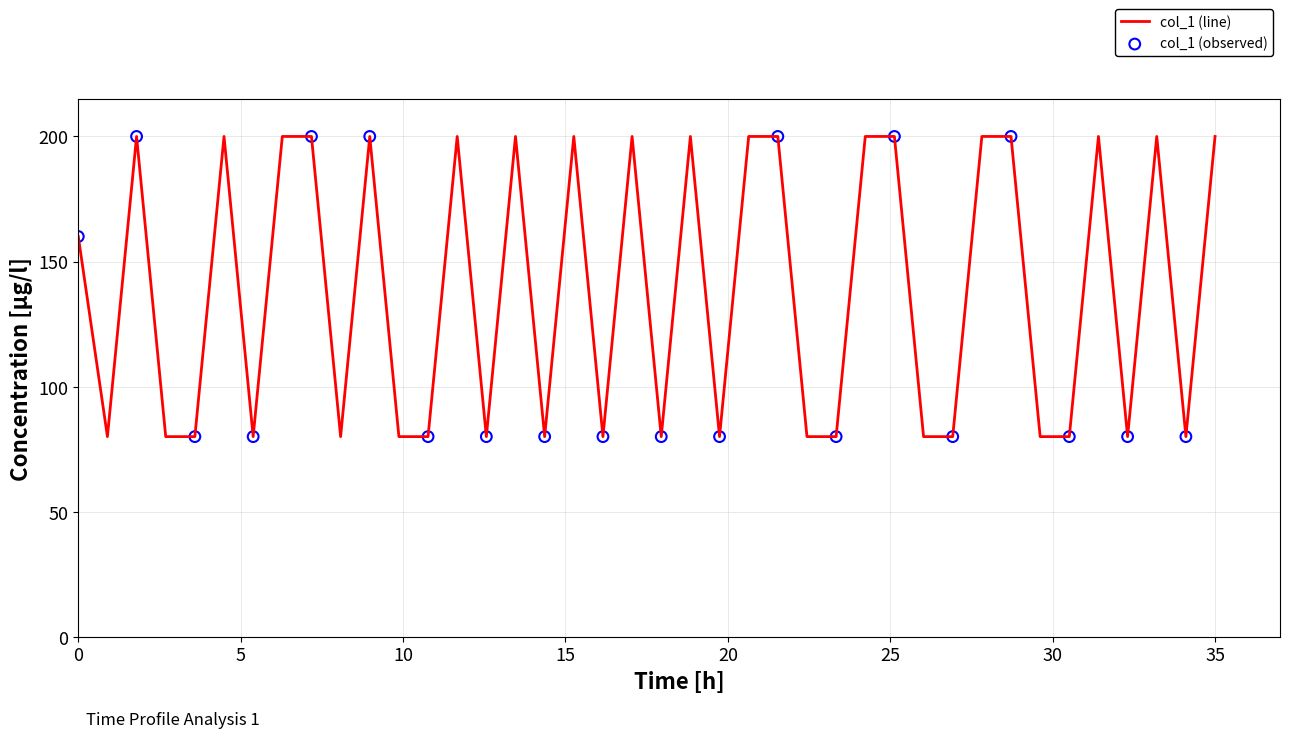

What is the greatest value displayed?

200.0